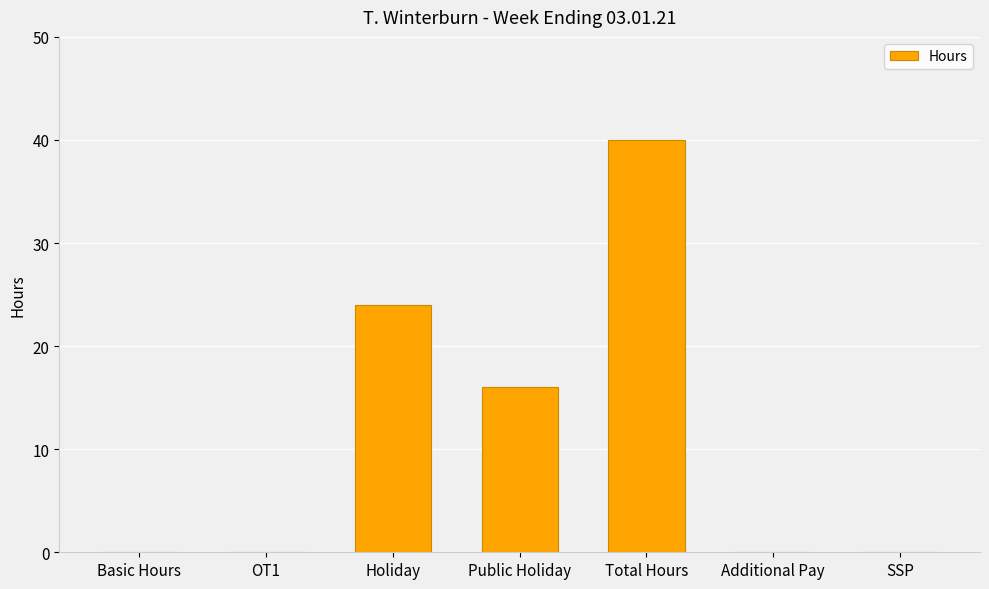

What is the average value?

11